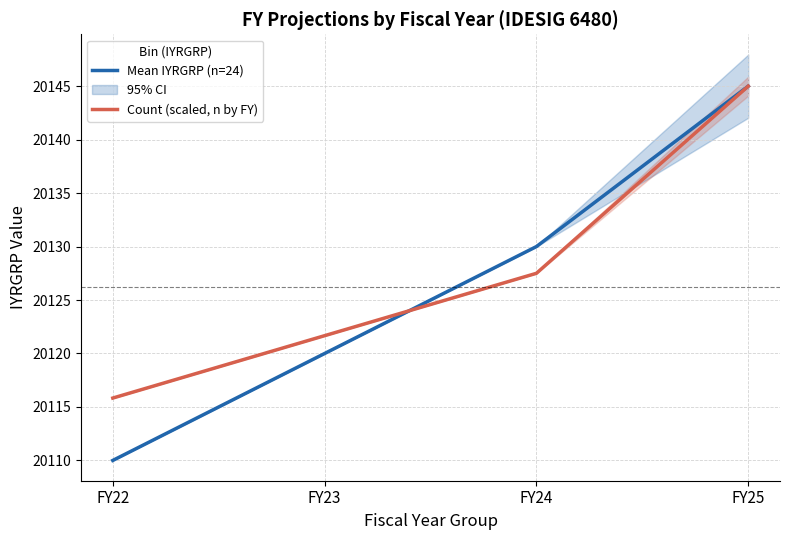

What is the maximum value shown in the chart?

20145.0